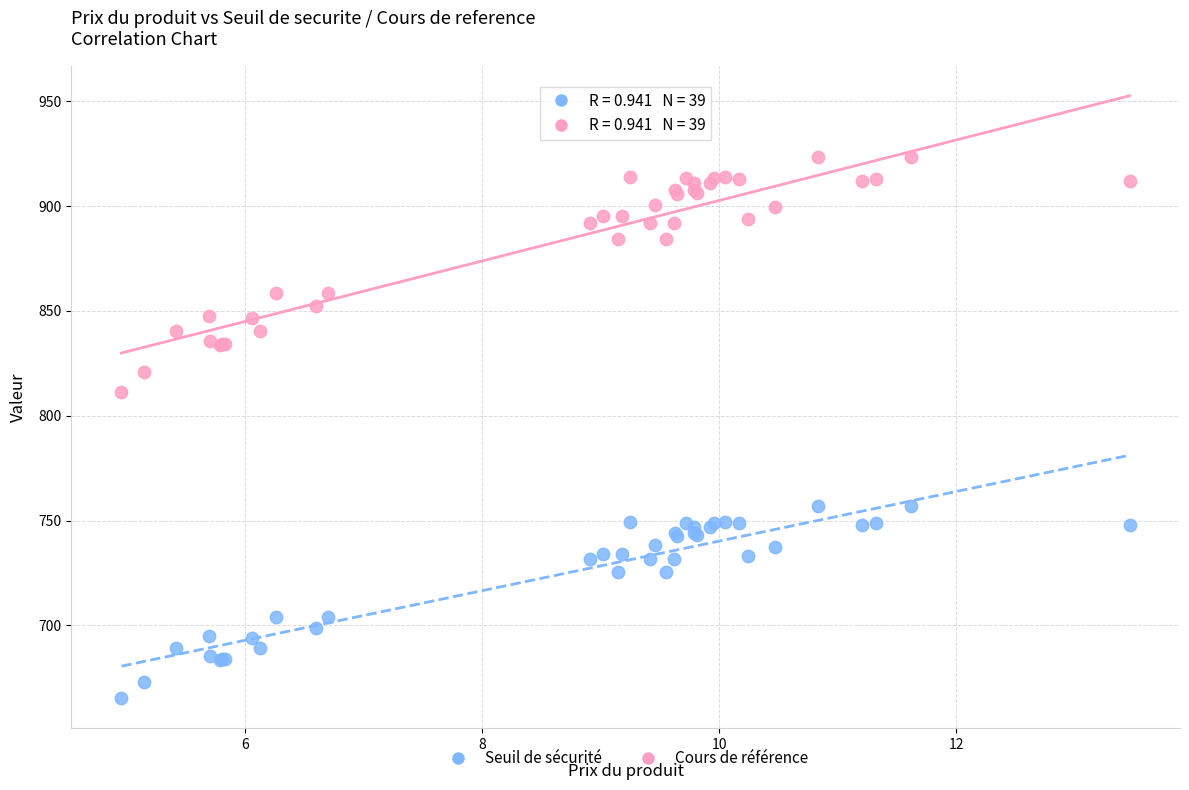

Across all series, what Y value is closest to 794?

811.4